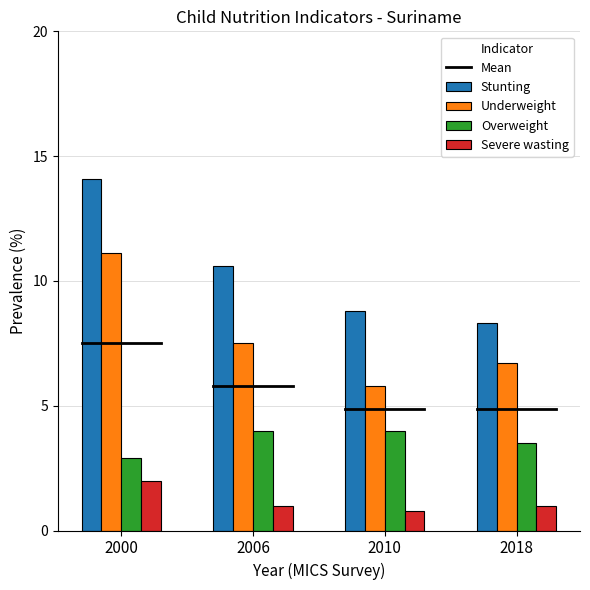

Which series has the largest total across all categories?

Stunting